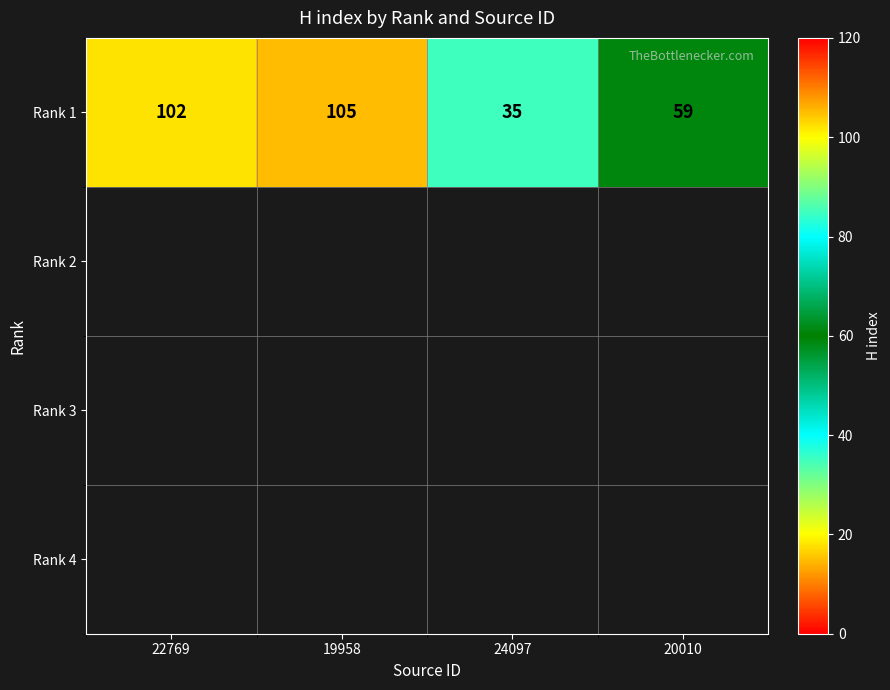

Between 19958 and 24097, which is larger?

19958